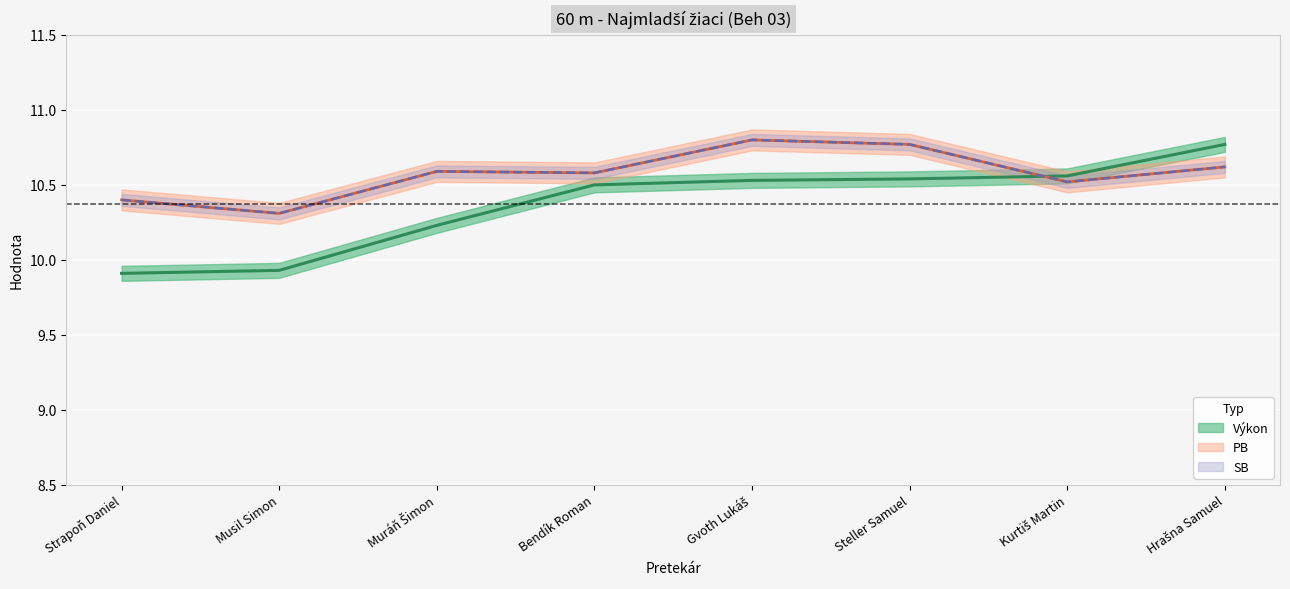

What value does the SB series have at Kurtiš Martin?

10.5